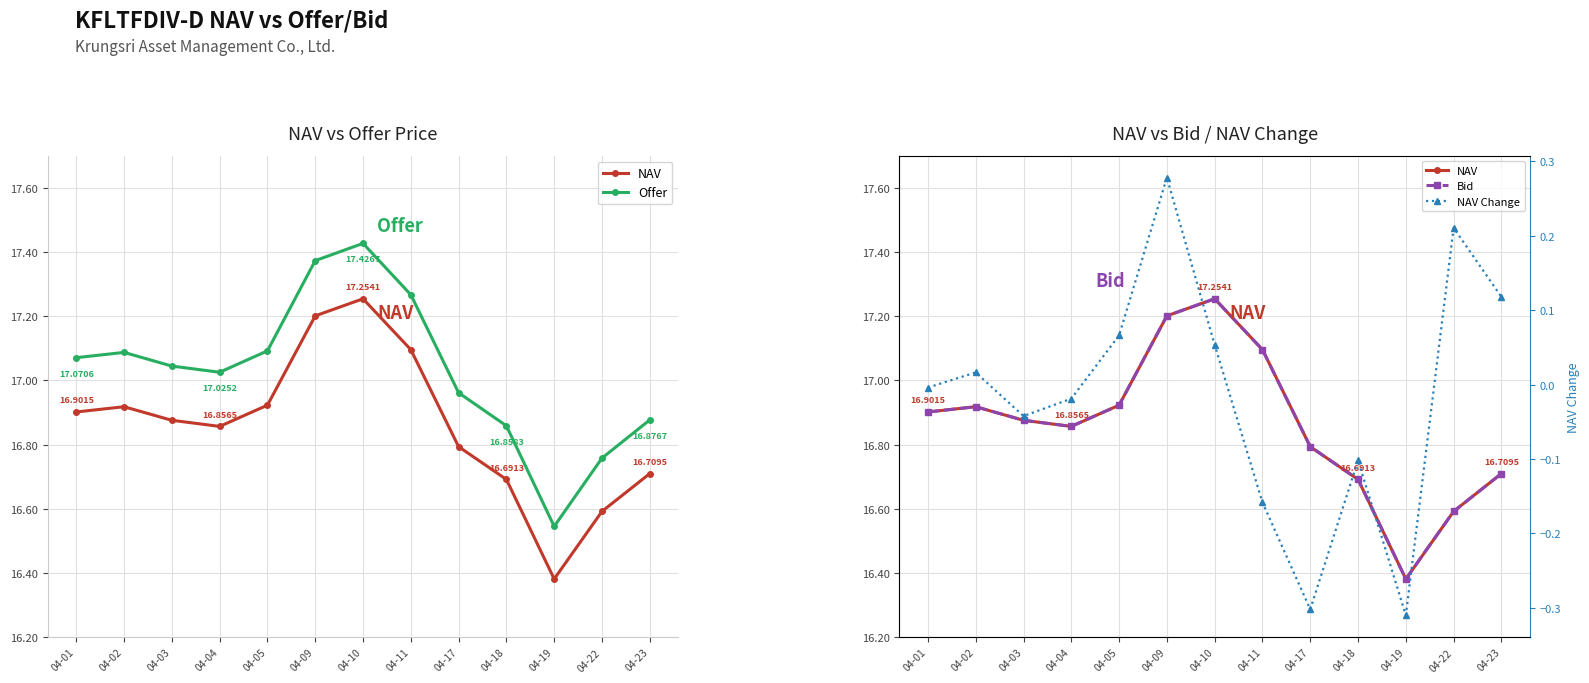

What is the minimum value shown in the chart?

-0.3